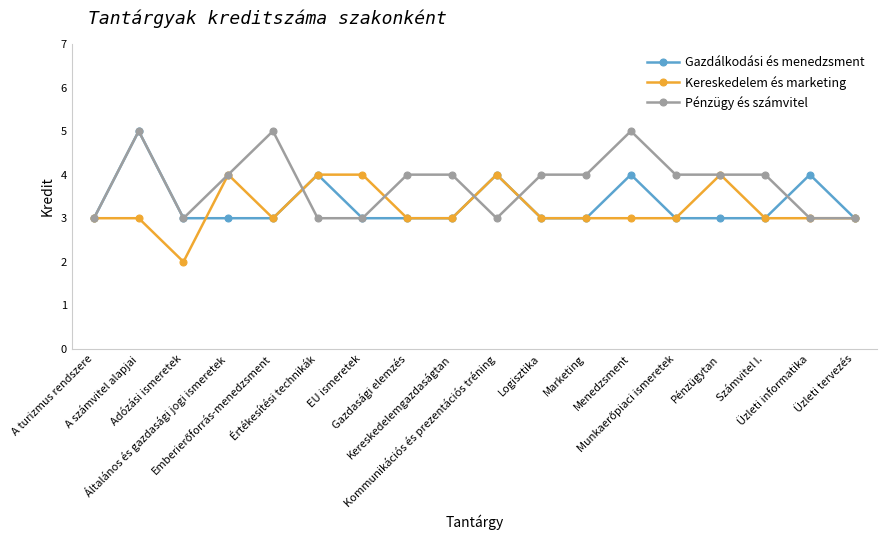

What is the difference between the highest and lowest values at Adózási ismeretek?

1